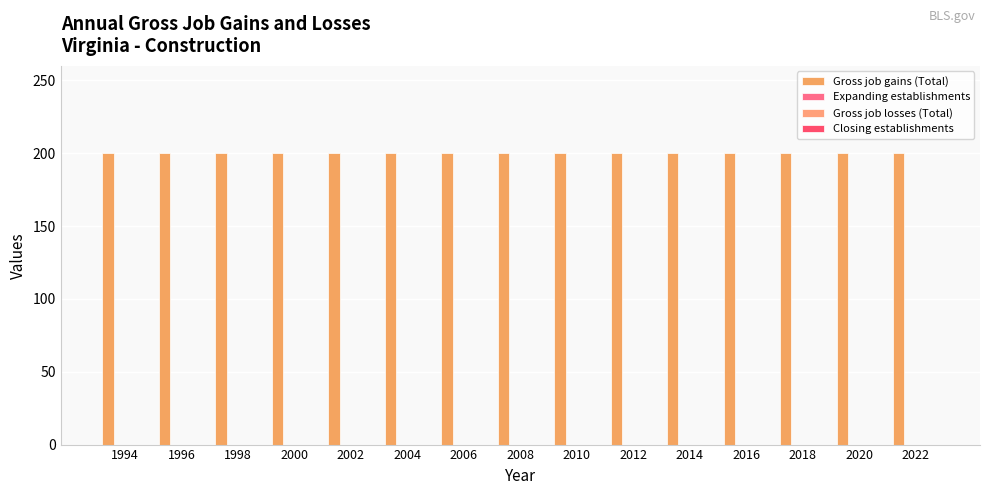

At 1996, list the series in order from largest to smallest.

Gross job gains (Total), Expanding establishments, Gross job losses (Total), Closing establishments